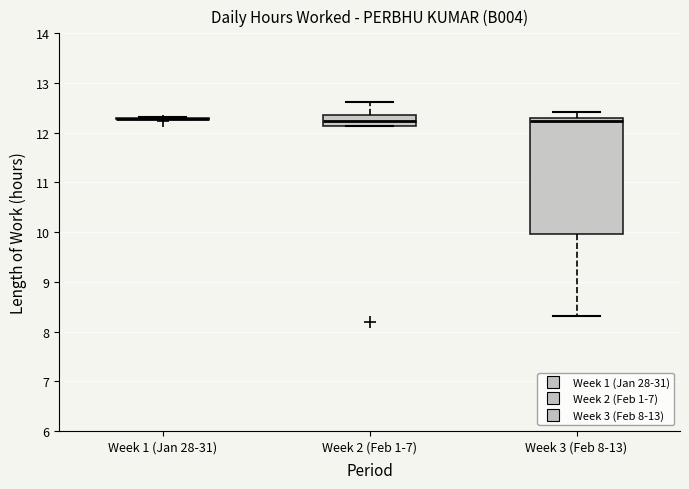

Which box is the tallest, from its lower edge to its upper edge?

Week 3 (Feb 8-13)